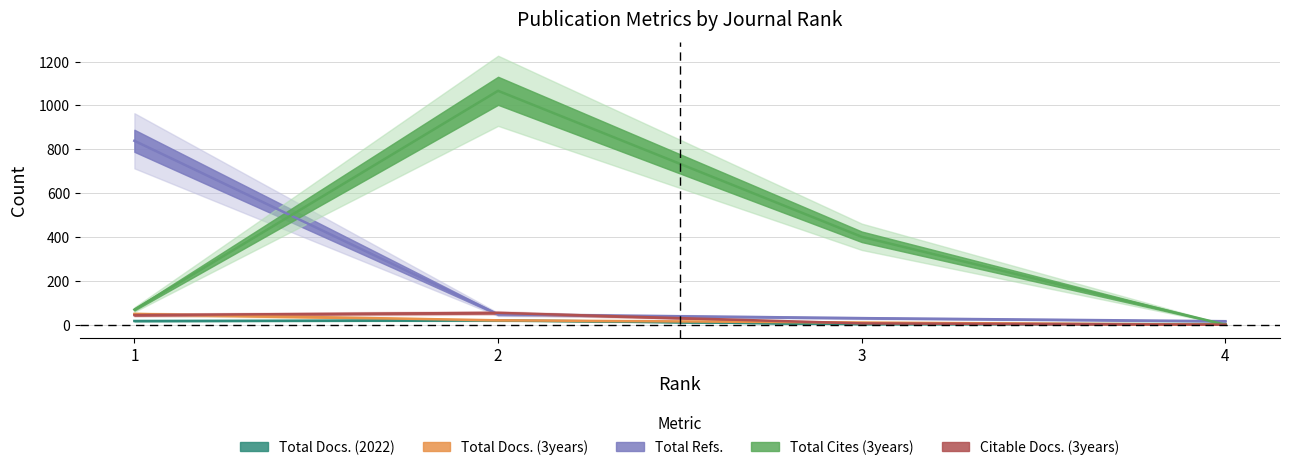

Which series changed the most between 1 and 3?

Total Refs.